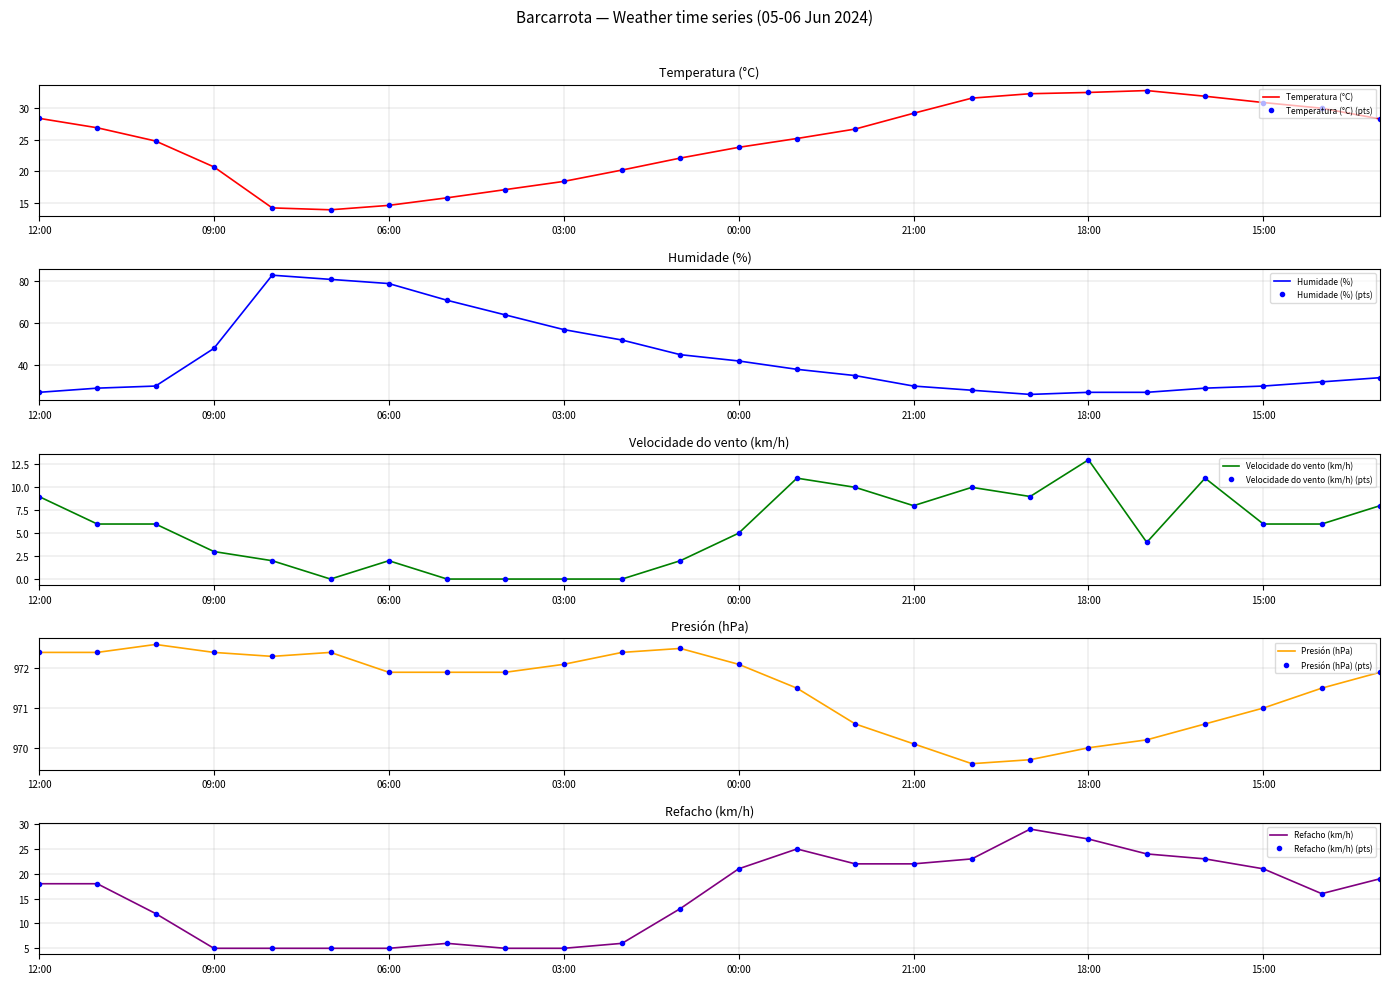

What is the difference between the highest and lowest values at 14:00?

965.5